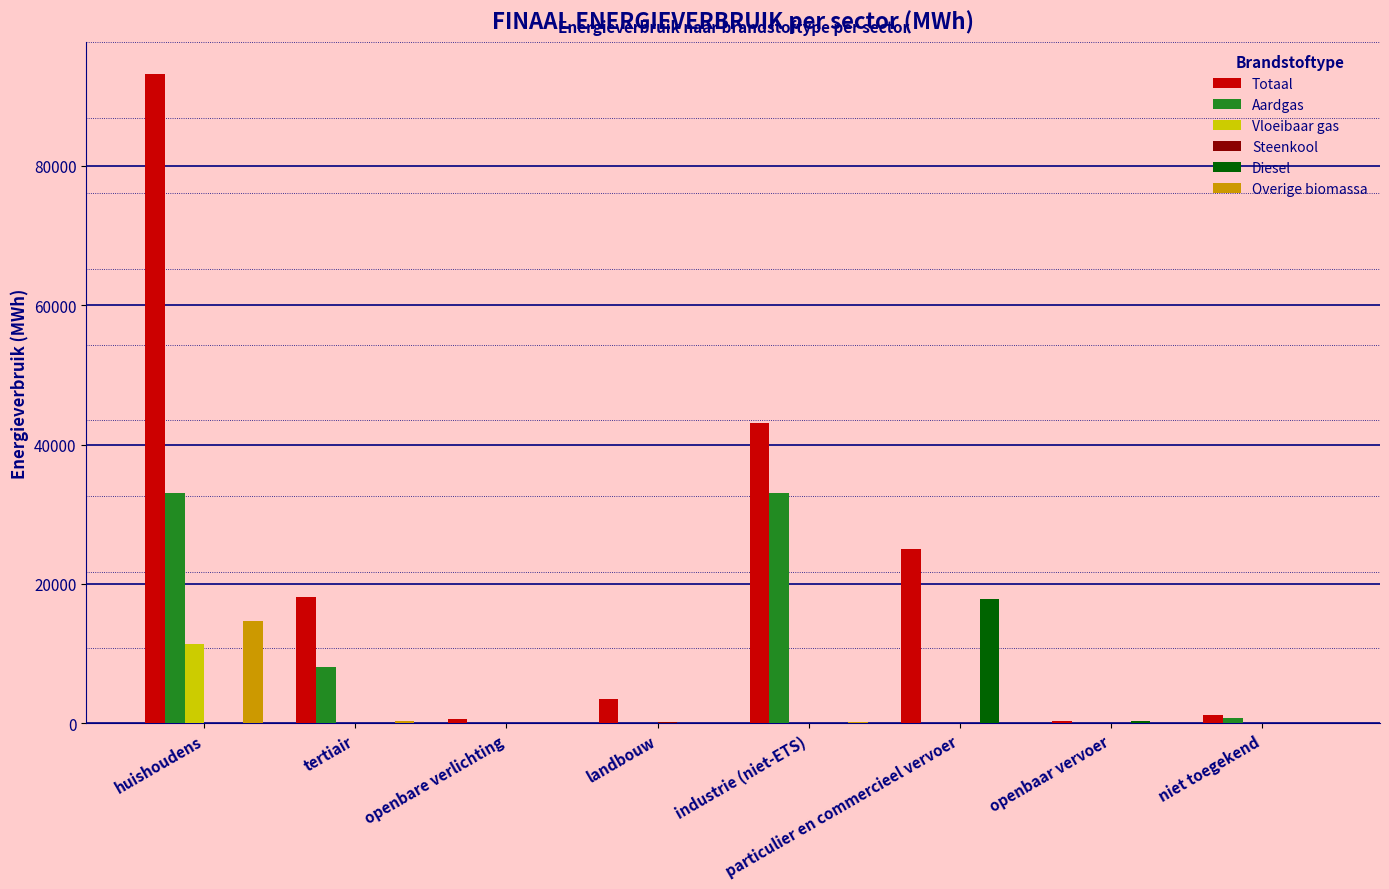

At which category is the sum across all series the highest?

huishoudens